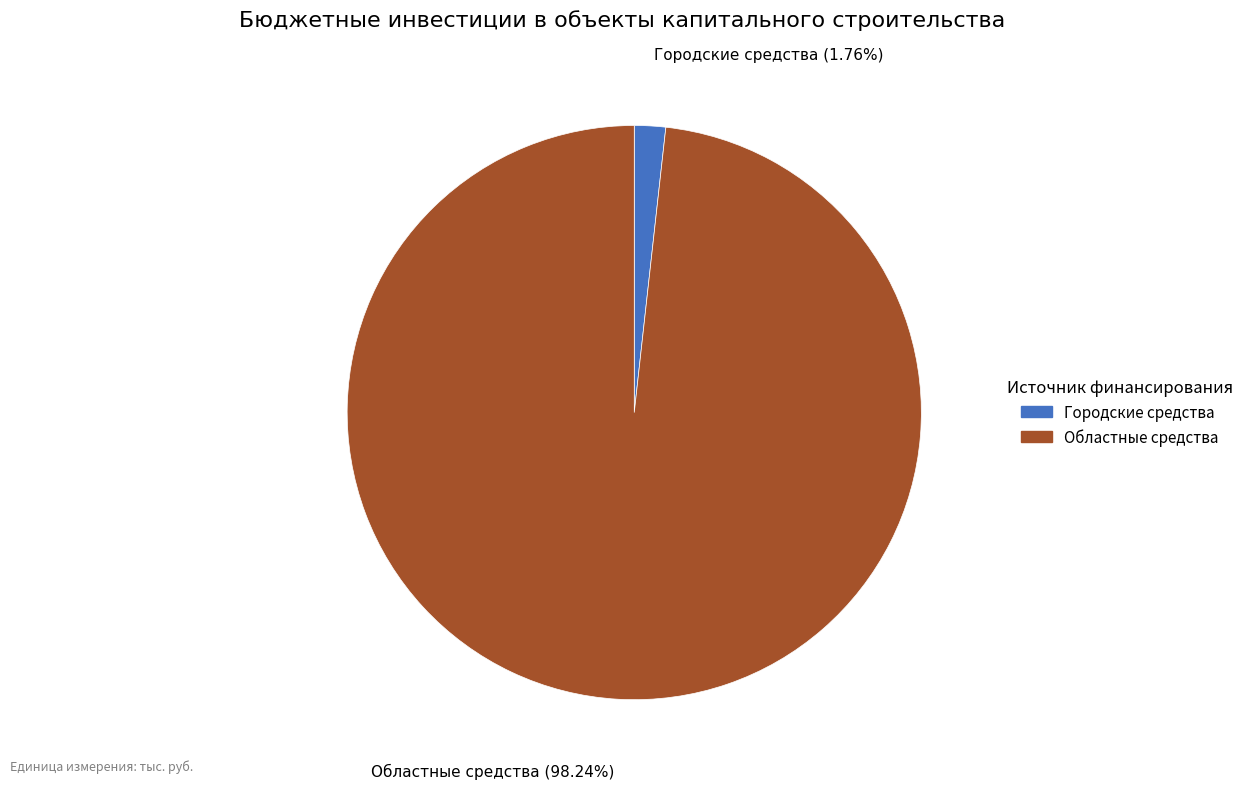

To the nearest percent, what percentage of the pie is Городские средства?

2%